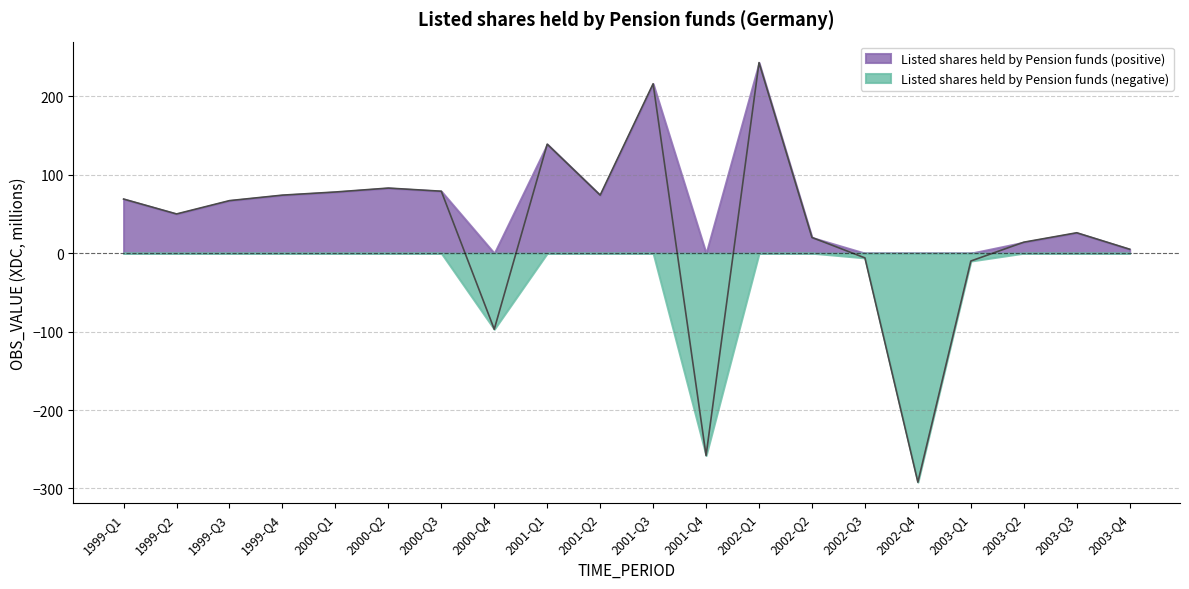

Does the chart have visible grid lines?

Yes